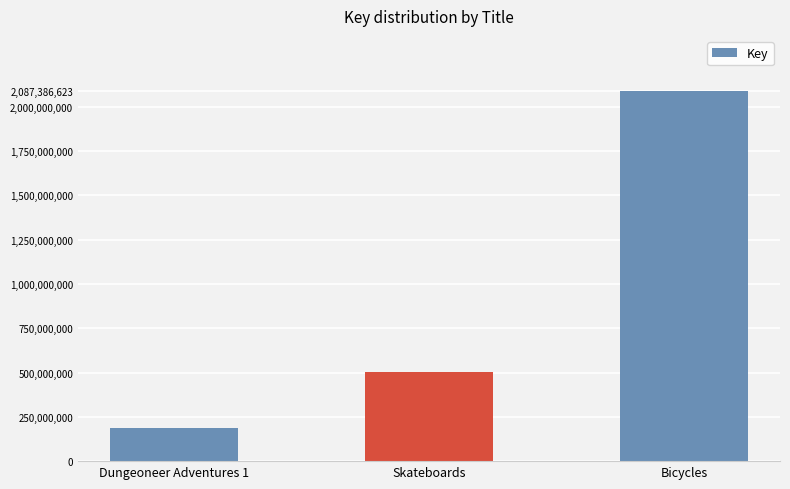

Does the chart contain stacked bars?

No